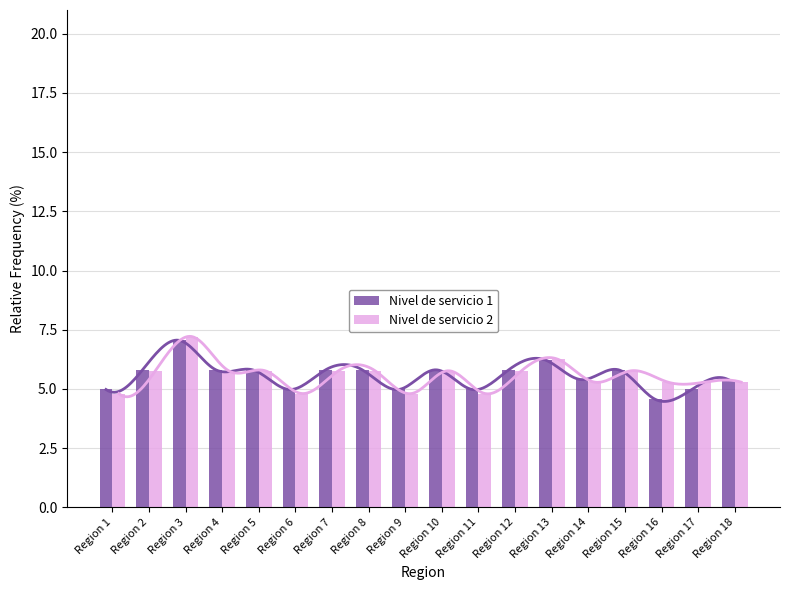

What is the minimum value shown in the chart?

4.6